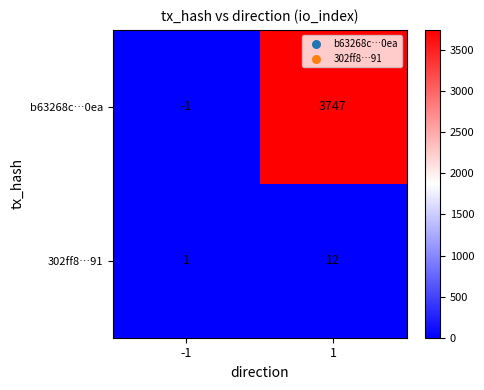

What is the greatest value displayed?

3747